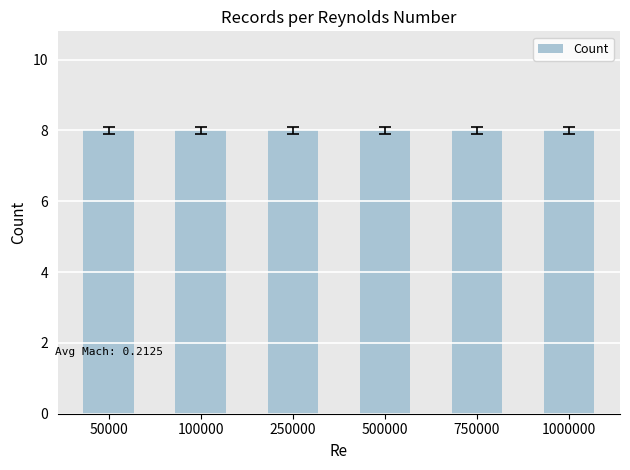

The value of Avg Mach at 1000000 is 0.3. True or false?

False